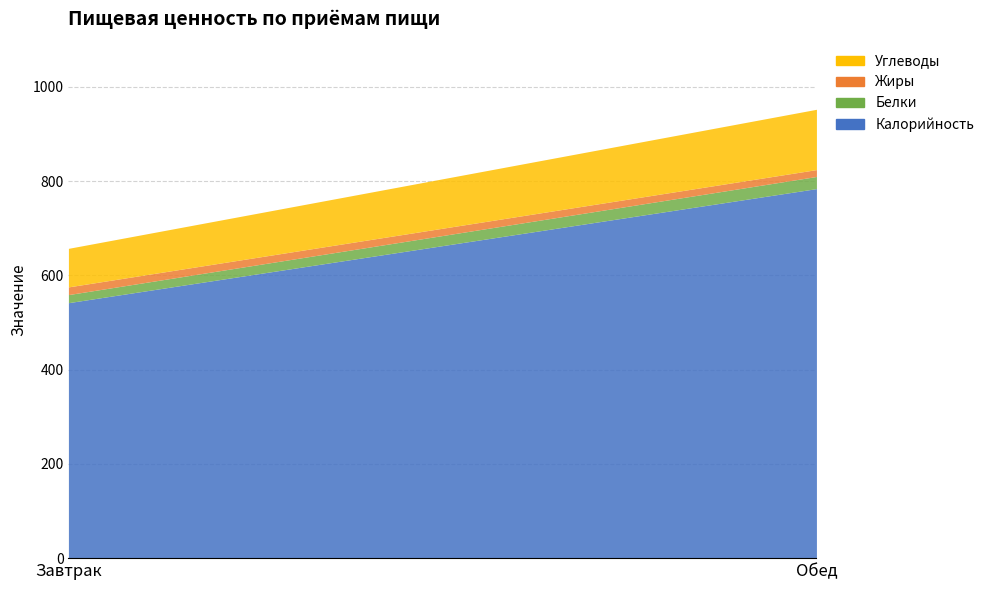

What position from the right is Завтрак?

2